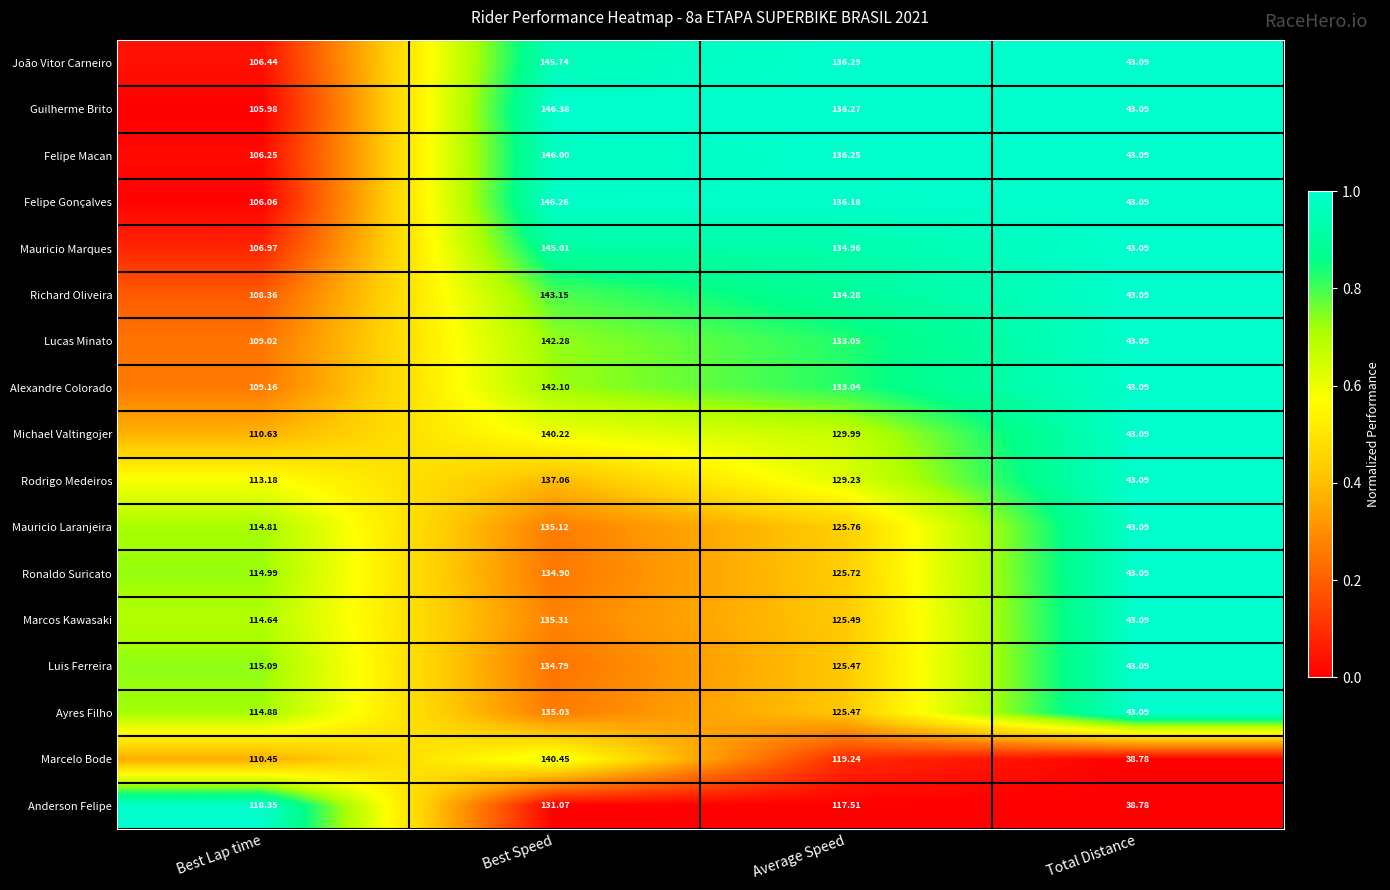

Between Best Lap time and Best Speed, which series saw the biggest shift?

Guilherme Brito